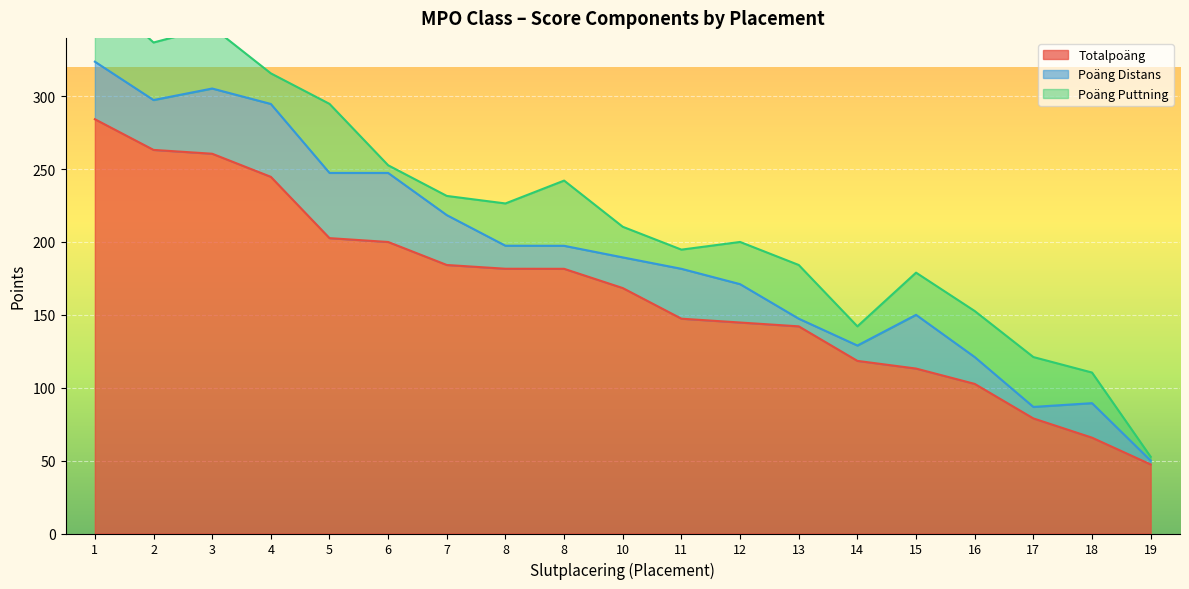

What is the difference between the maximum and minimum values in the Poäng Puttning series?

47.4